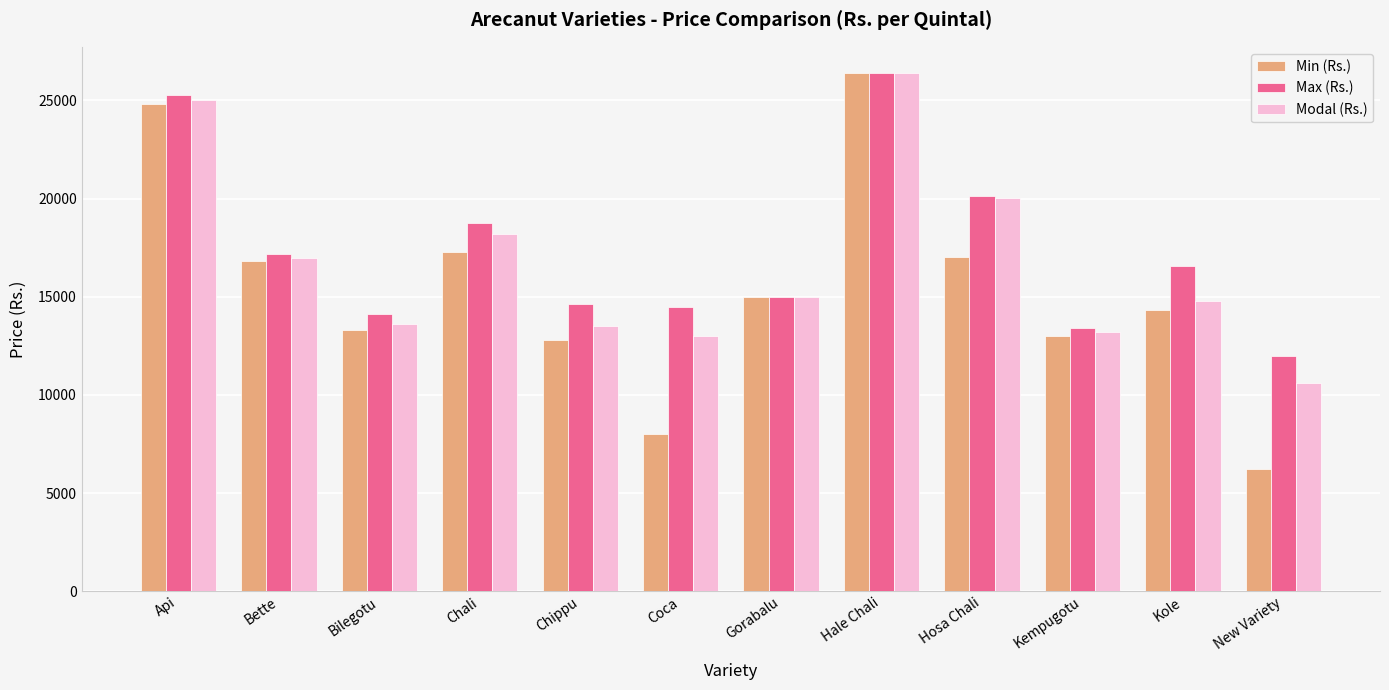

What is the spread (max minus min) of values at Hosa Chali?

3070